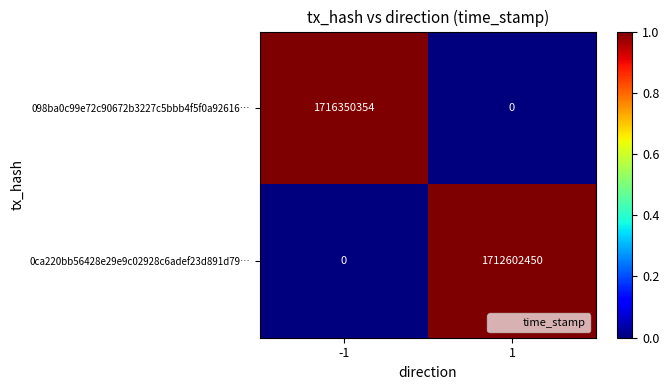

What is the difference between the maximum and minimum values in the 098ba0c99e72c90672b3227c5bbb4f5f0a92616… series?

1716350354